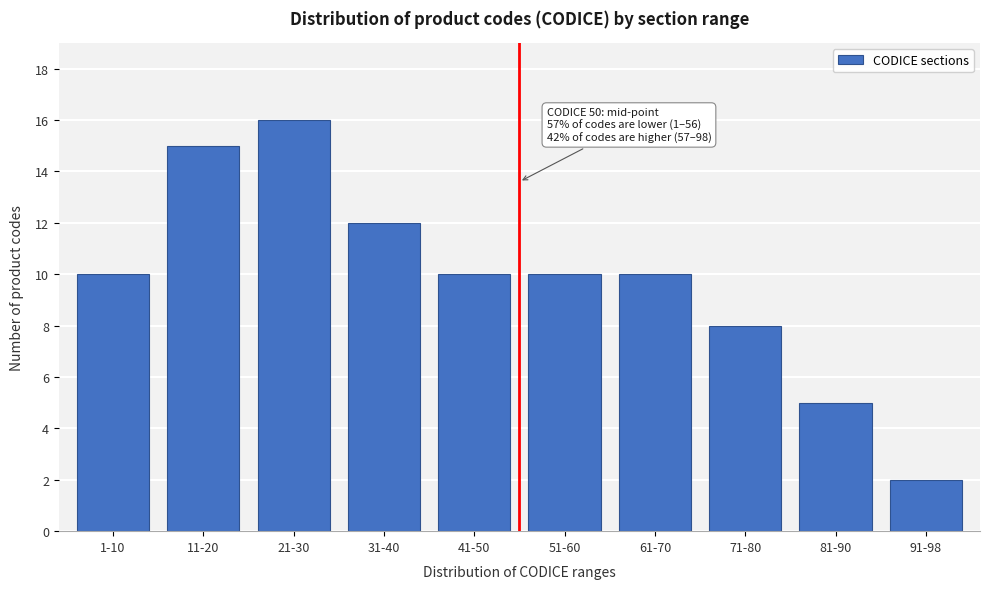

Reading left to right, extract all data points from this chart.

10	15	16	12	10	10	10	8	5	2